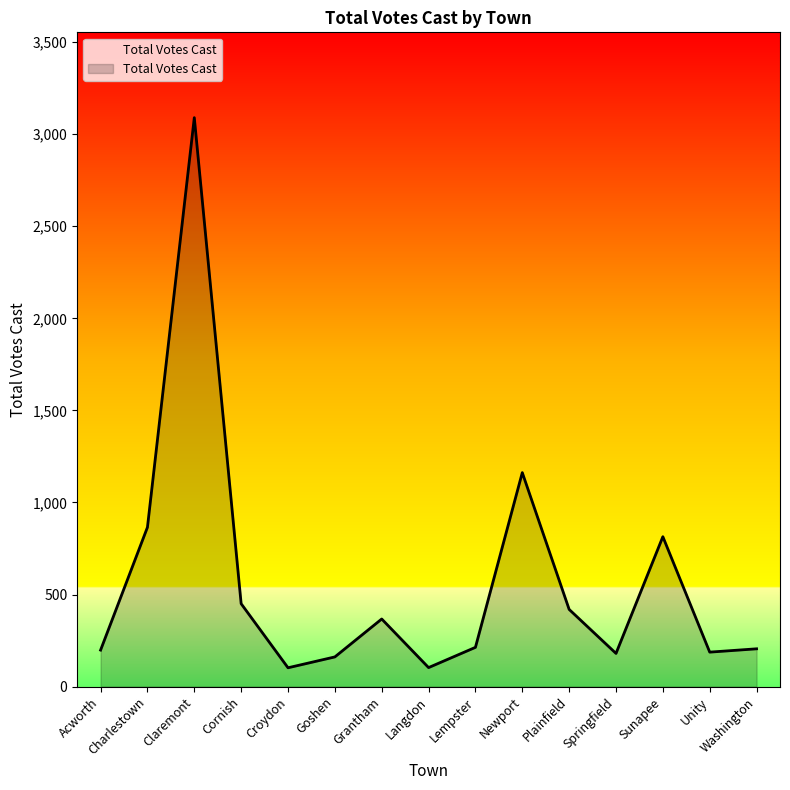

Where is the data nearest to the value 1596?

Newport